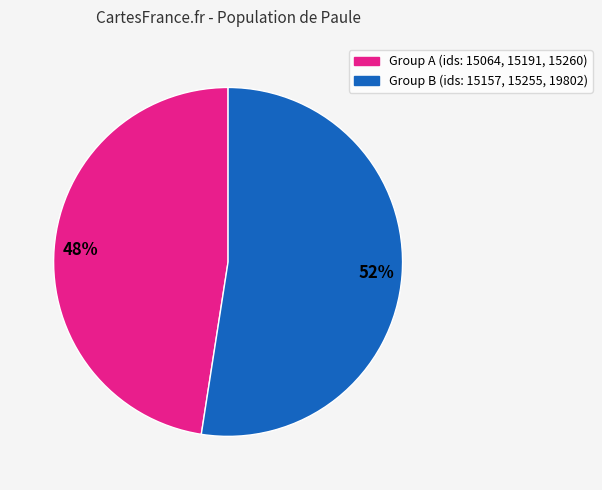

To the nearest percent, what is the average slice percentage?

50%